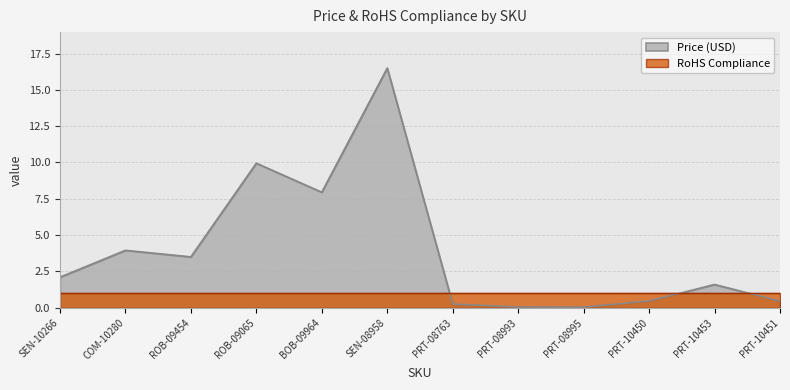

What is the sum of the values at PRT-10453 and PRT-10451?

2.1